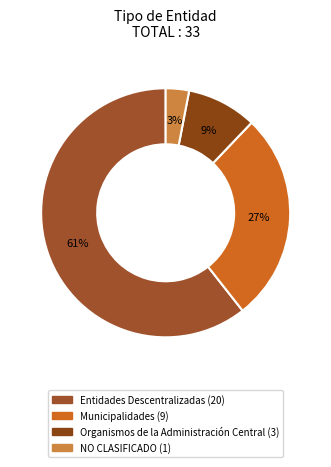

The Municipalidades slice represents 27% of the pie. True or false?

True